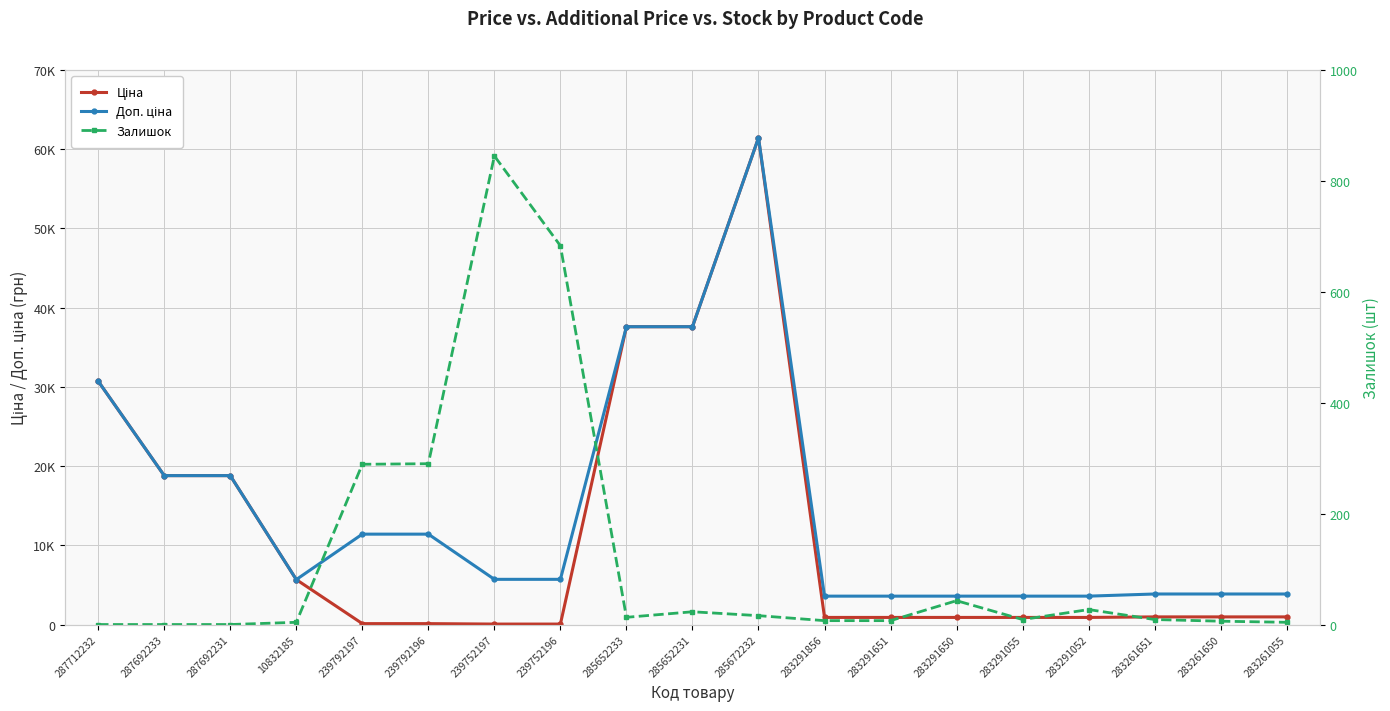

What is the sum of all Залишок values?

2275.0